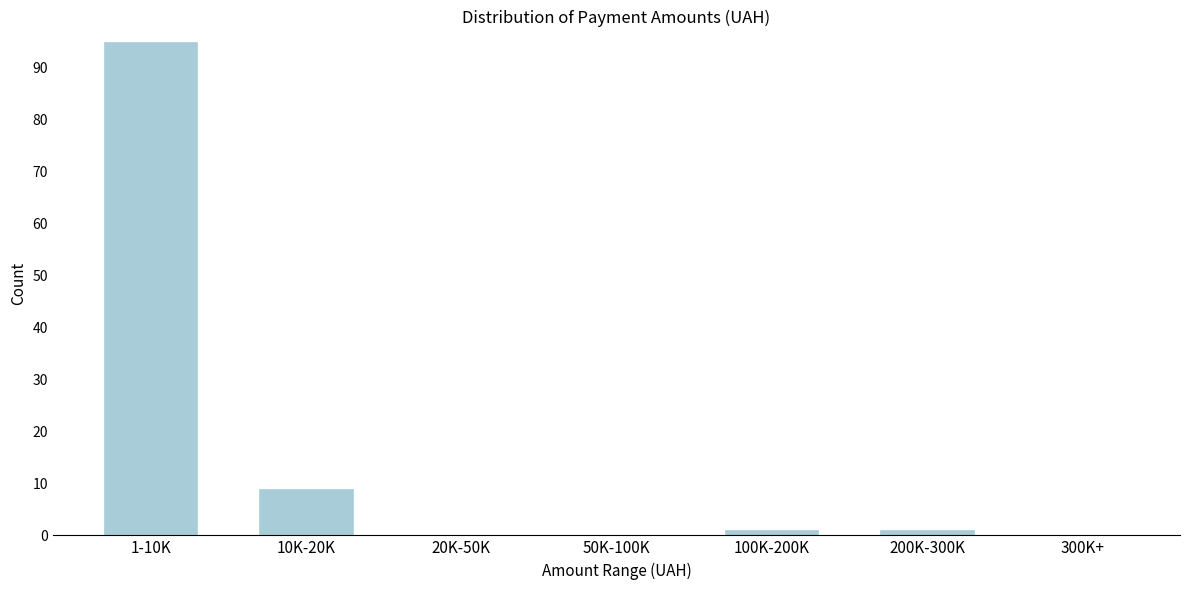

Reading left to right, extract all data points from this chart.

1-10K=95	10K-20K=9	20K-50K=0	50K-100K=0	100K-200K=1	200K-300K=1	300K+=0